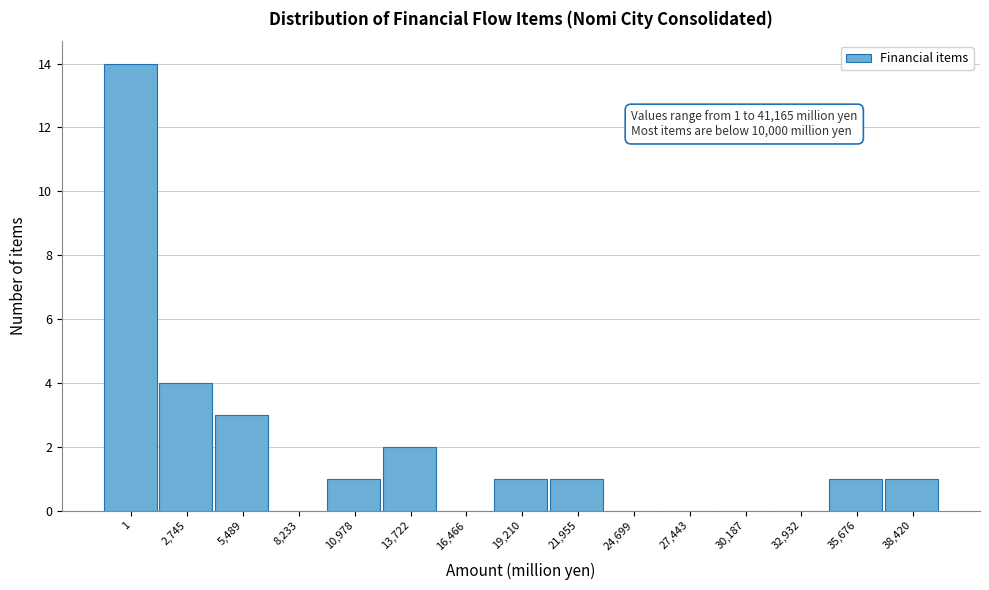

Reading left to right, extract all data points from this chart.

1=14	2,745=4	5,489=3	8,233=0	10,978=1	13,722=2	16,466=0	19,210=1	21,955=1	24,699=0	27,443=0	30,187=0	32,932=0	35,676=1	38,420=1